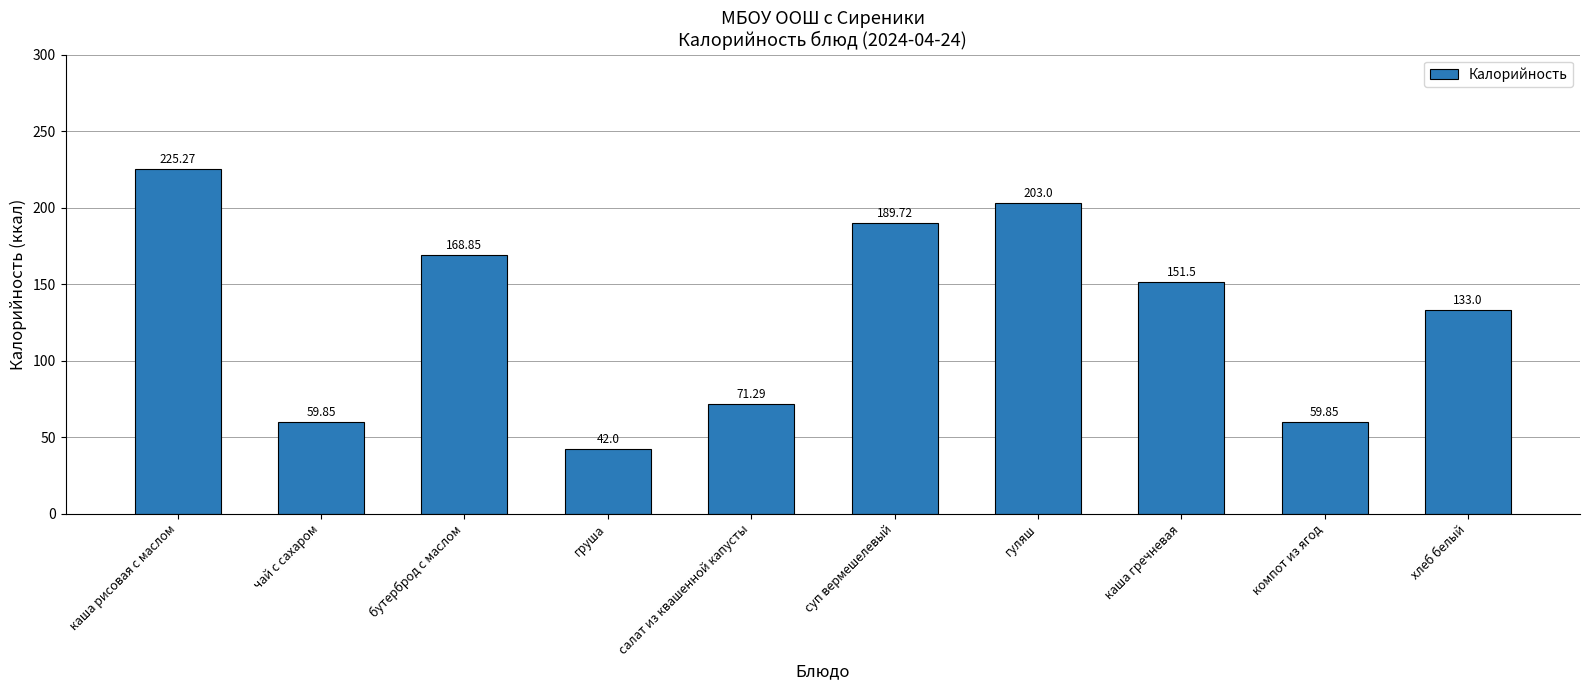

What is the change in value from каша рисовая с маслом to гуляш?

-22.3